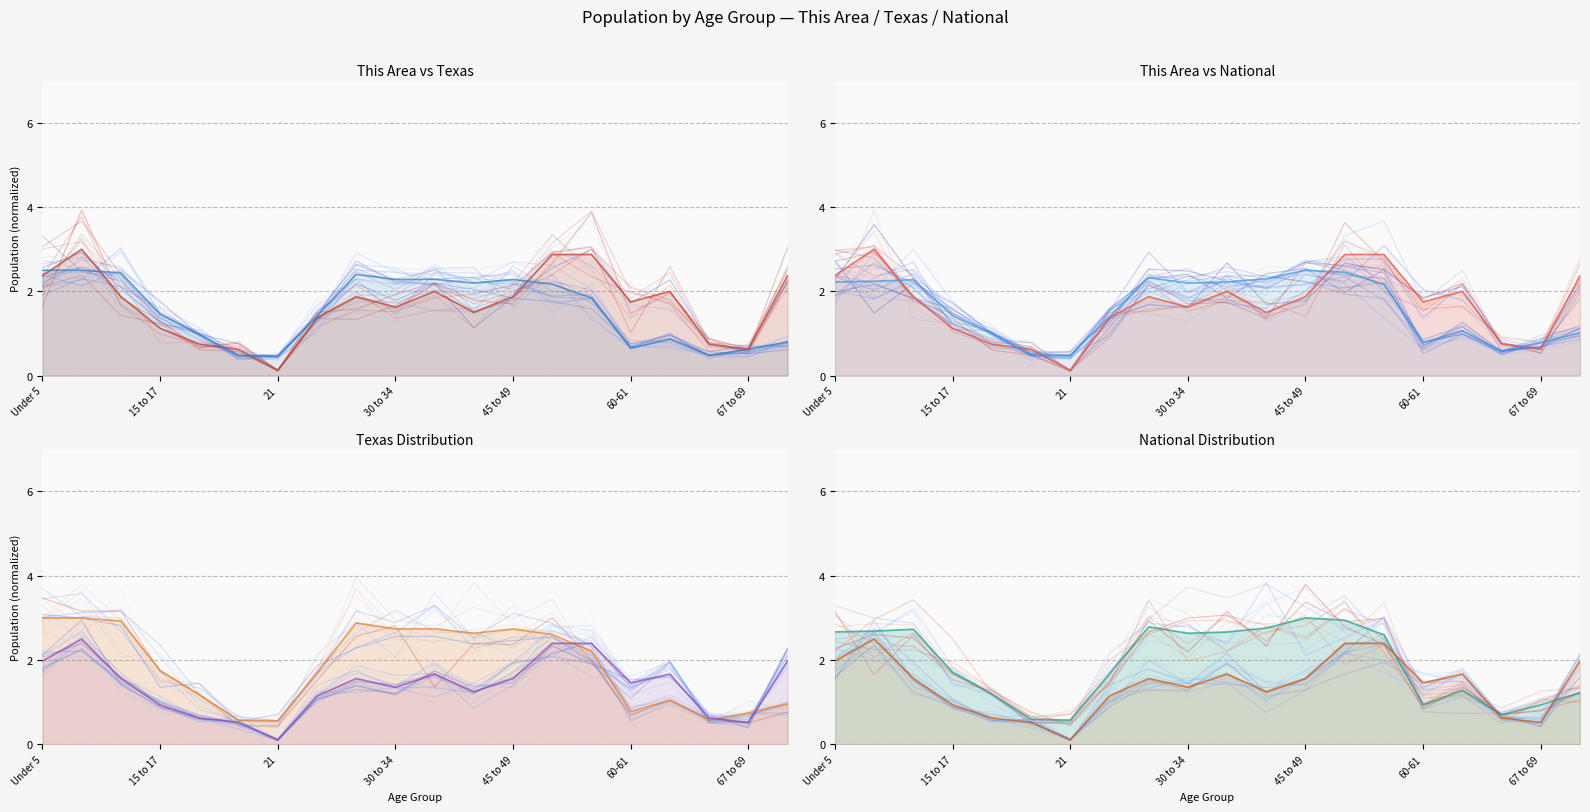

What is the minimum value for This Area?

0.1